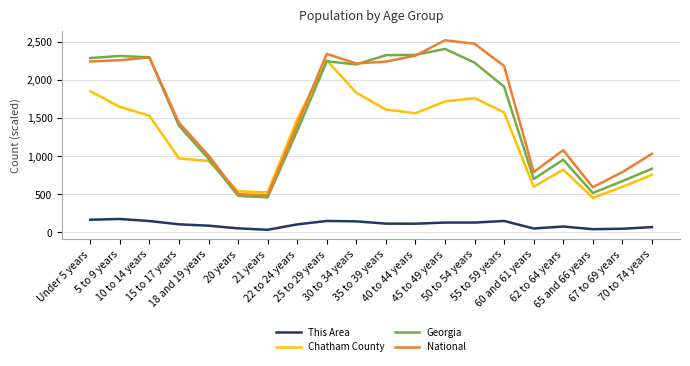

Where is the first local maximum for Chatham County?

25 to 29 years